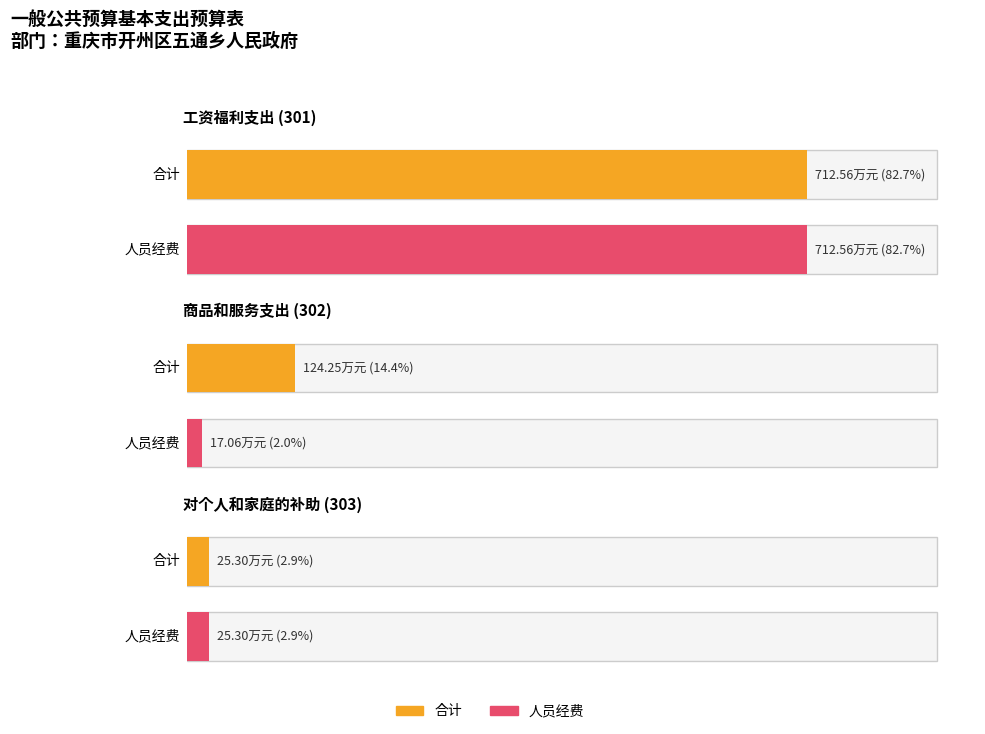

What is the total value across all series at 商品和服务支出?

141.3